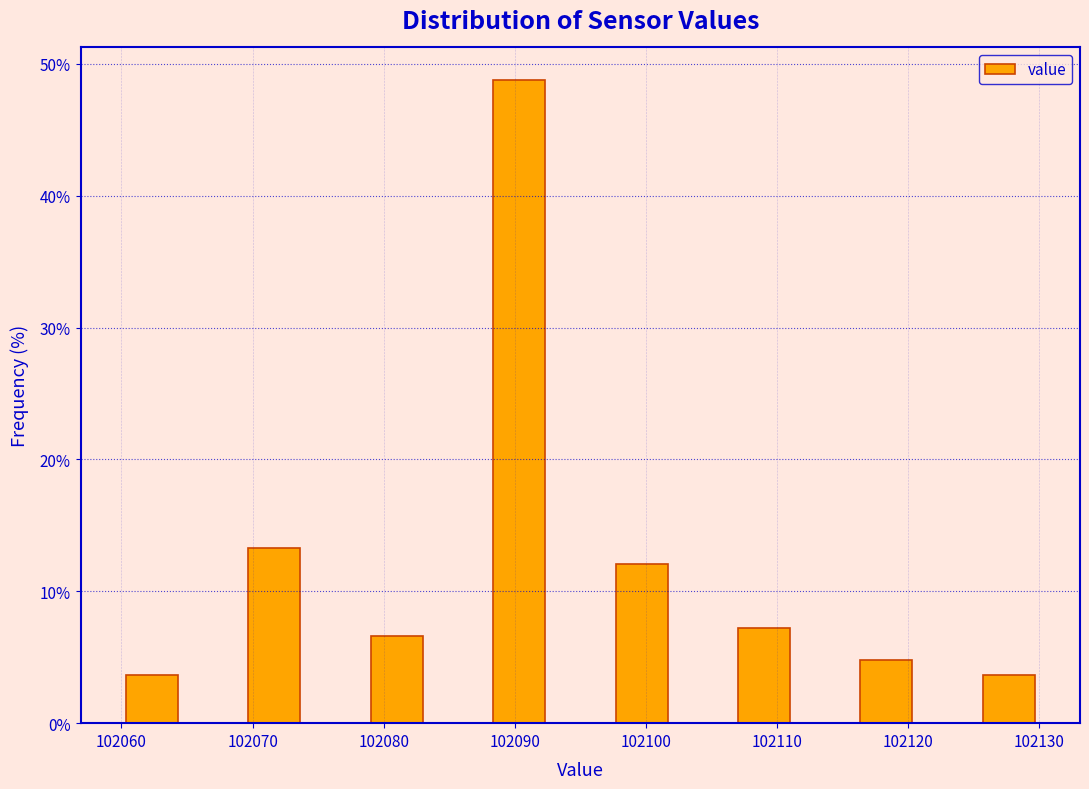

Reading left to right, list every bar in this chart as the range it spans on the x-axis followed by its height. Neither the bar edges nor the heights are printed on the chart, so give them approximately, as read against the axes.

102060 to 102065: 4
102065 to 102069: 0
102069 to 102074: 13
102074 to 102079: 0
102079 to 102083: 7
102083 to 102088: 0
102088 to 102093: 49
102093 to 102097: 0
102097 to 102102: 12
102102 to 102107: 0
102107 to 102111: 7
102111 to 102116: 0
102116 to 102121: 5
102121 to 102125: 0
102125 to 102130: 4